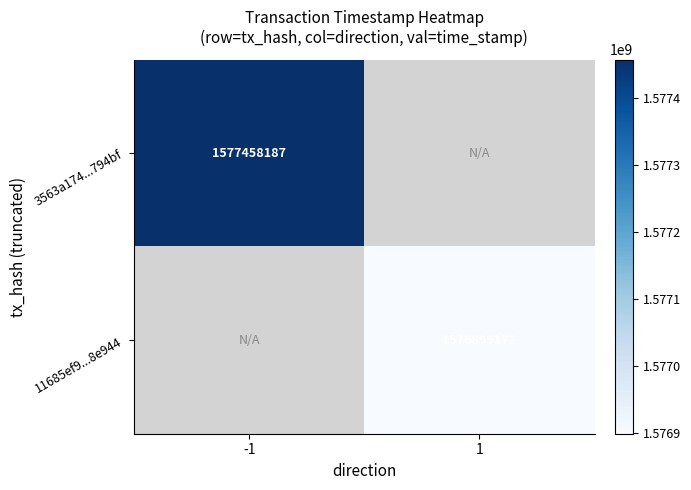

Is the value of 11685ef9...8e944 at 1 greater than the value of 3563a174...794bf at -1?

No